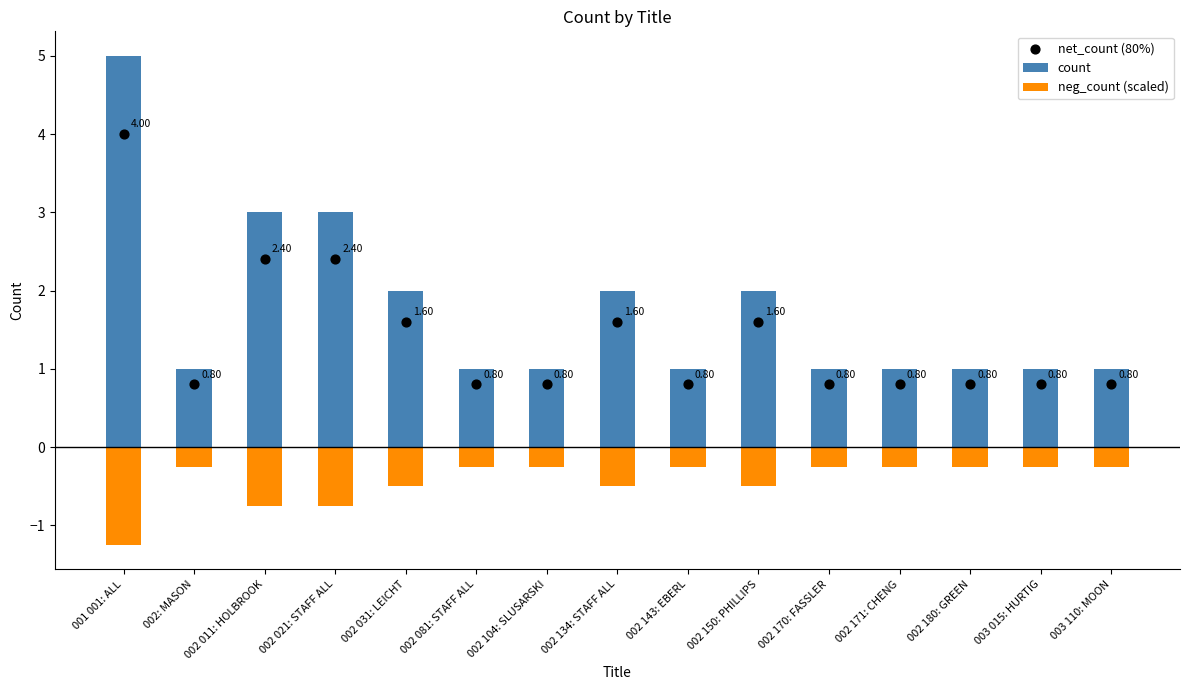

At which category is the sum across all series the highest?

001 001: ALL